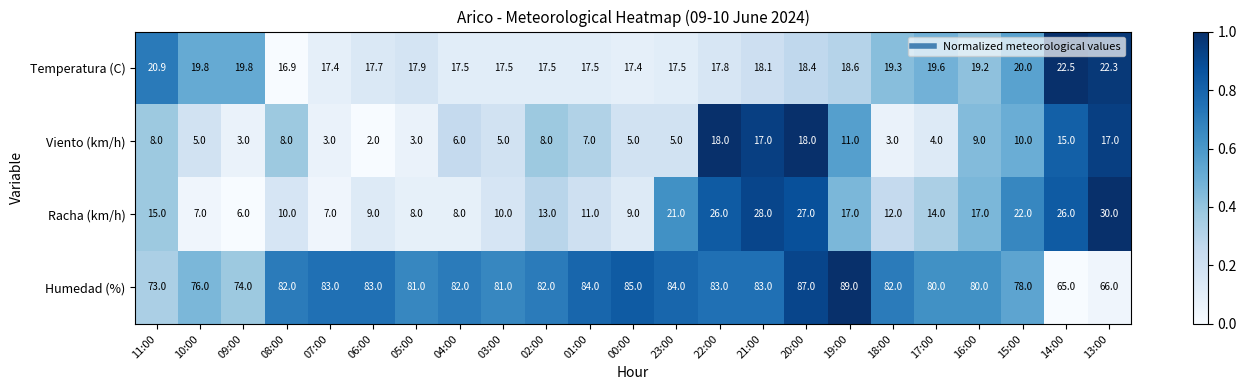

What is the difference between the maximum and minimum values in the Racha (km/h) series?

24.0